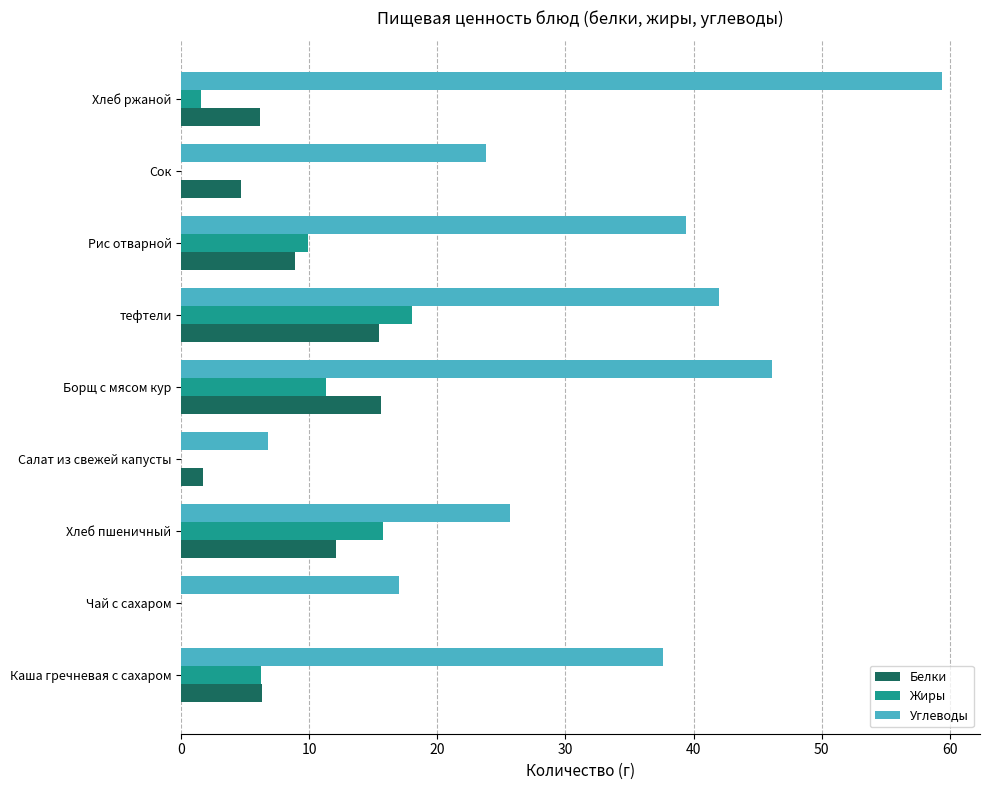

What is the sum of all Углеводы values?

297.8